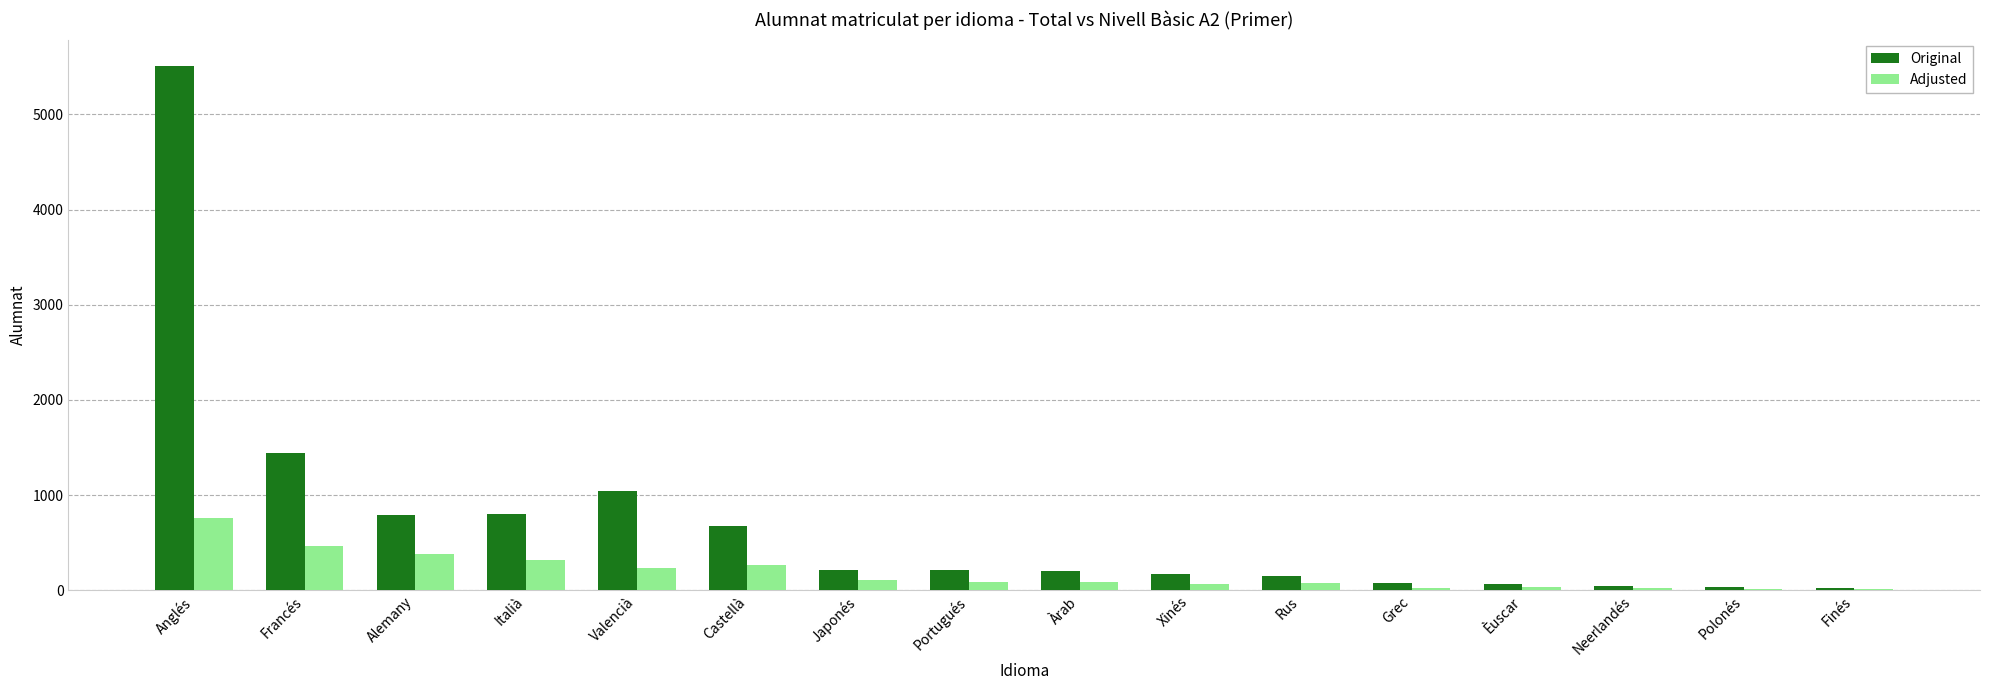

At which label does Adjusted reach its peak?

Anglés